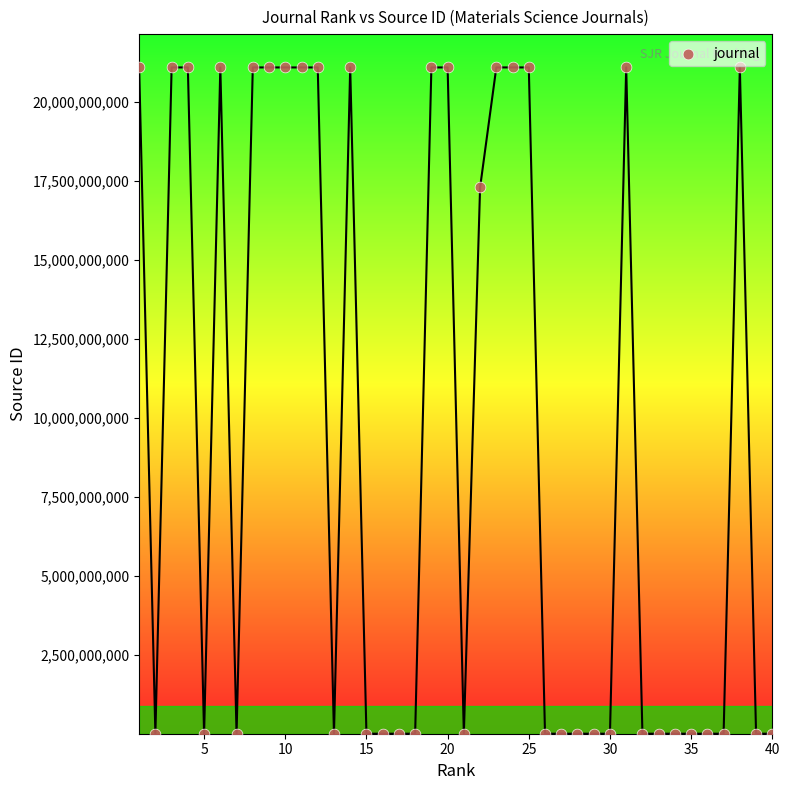

What is the range of Y values (max minus min)?

21101163589